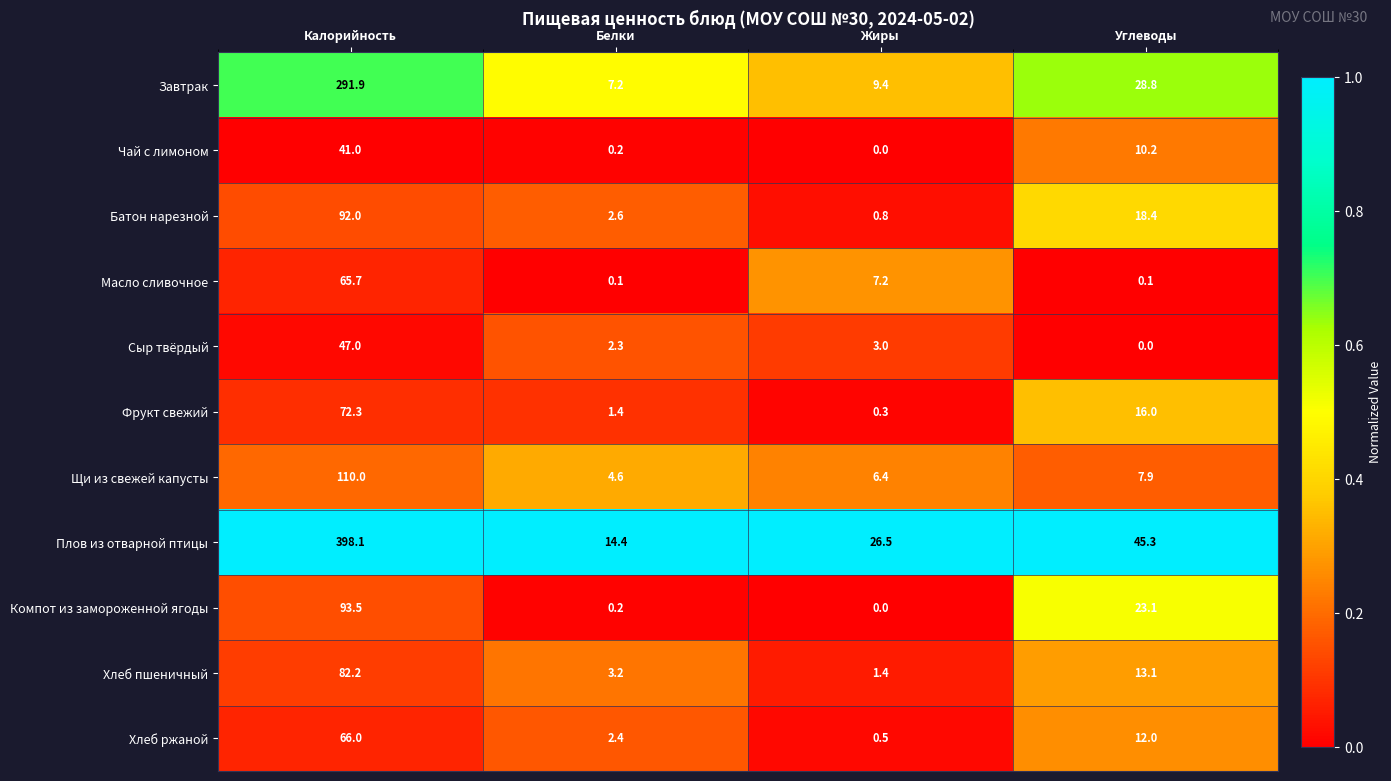

Which series changed the most between Калорийность and Жиры?

Плов из отварной птицы